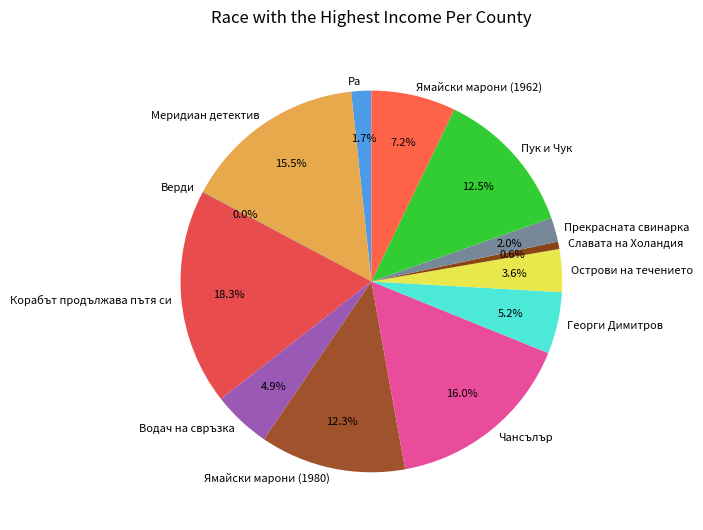

The Славата на Холандия slice represents 11% of the pie. True or false?

False